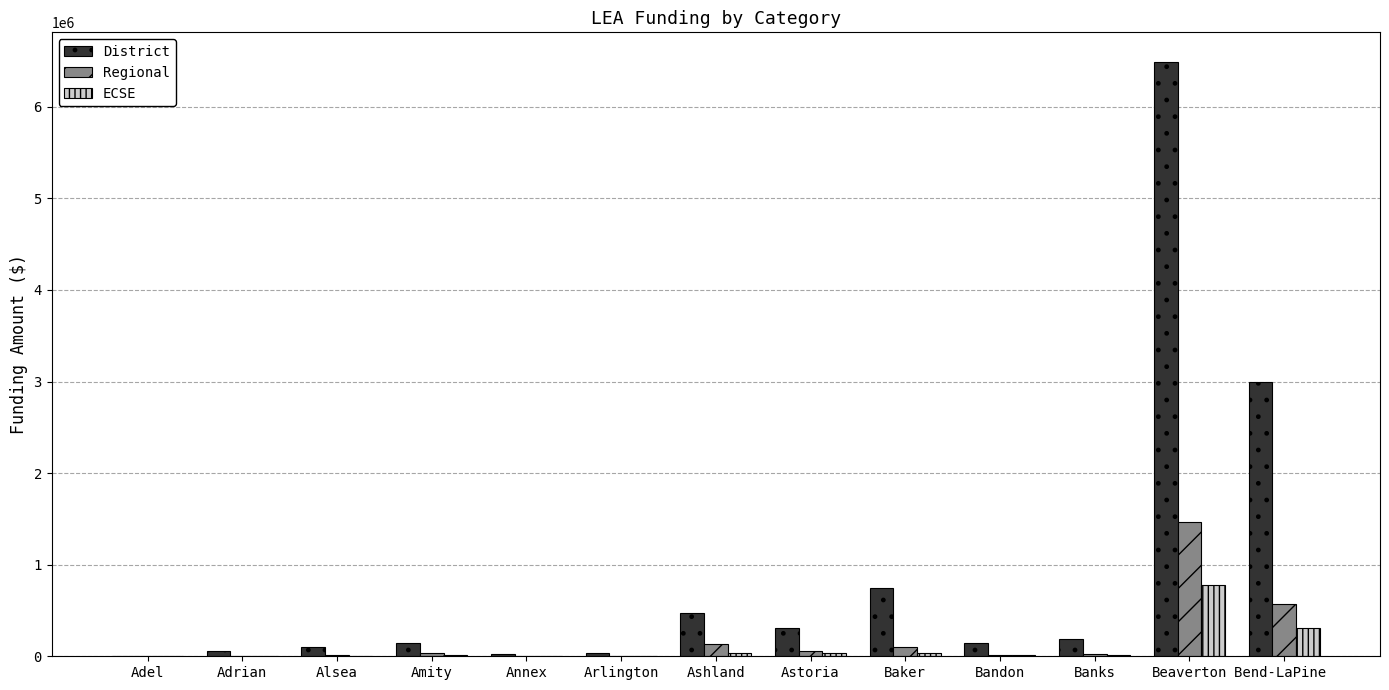

The value of District at Banks is 191592. True or false?

True